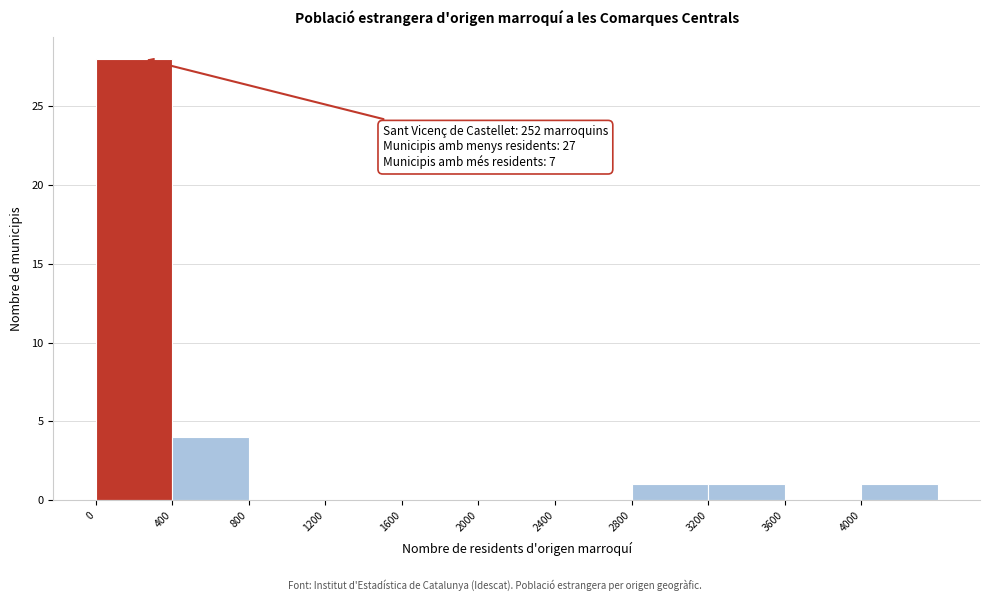

Which range on the x-axis has the tallest bar?

0 to 400